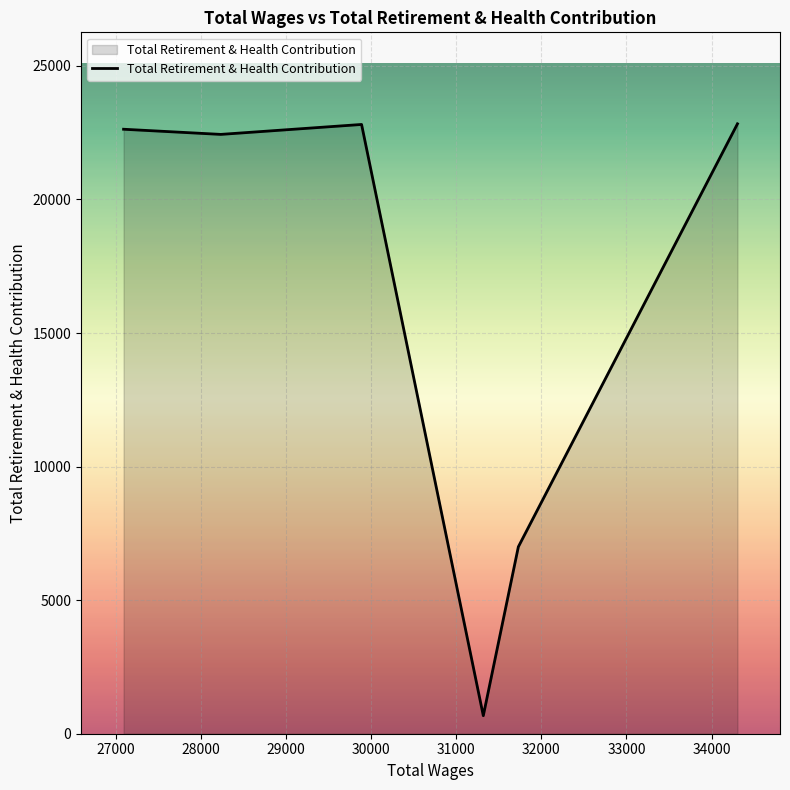

How many series are shown in this chart?

1